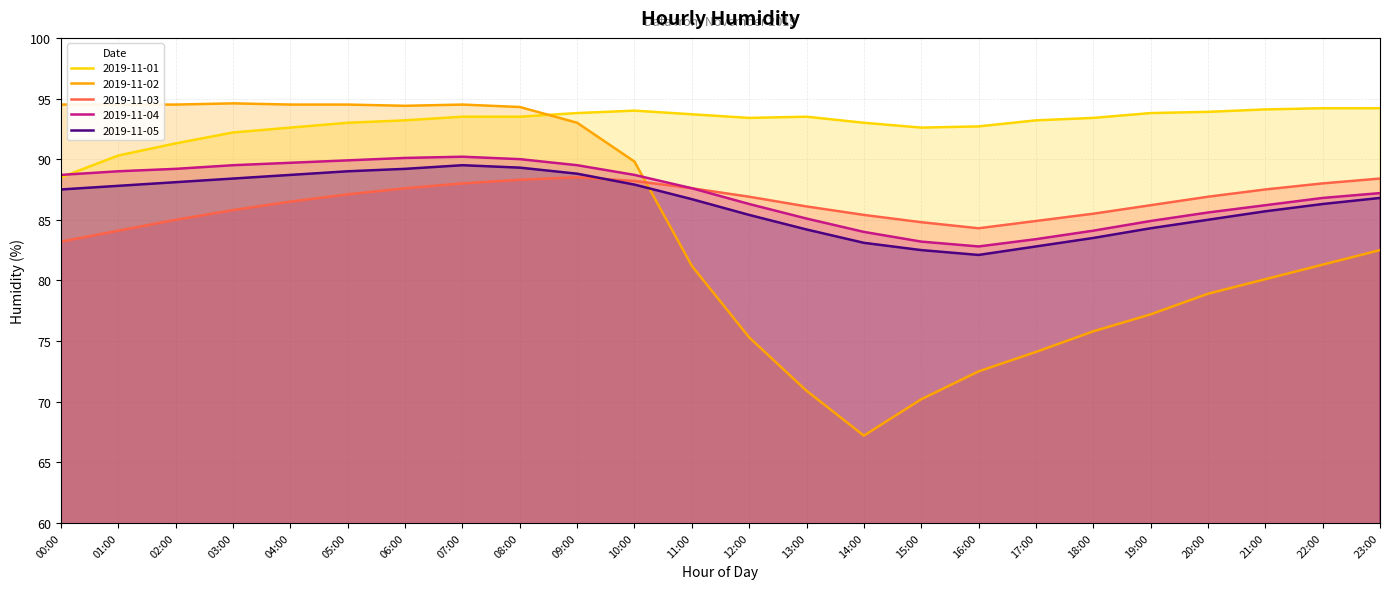

What is the difference between the 2019-11-03 values at 13:00 and 11:00?

1.5